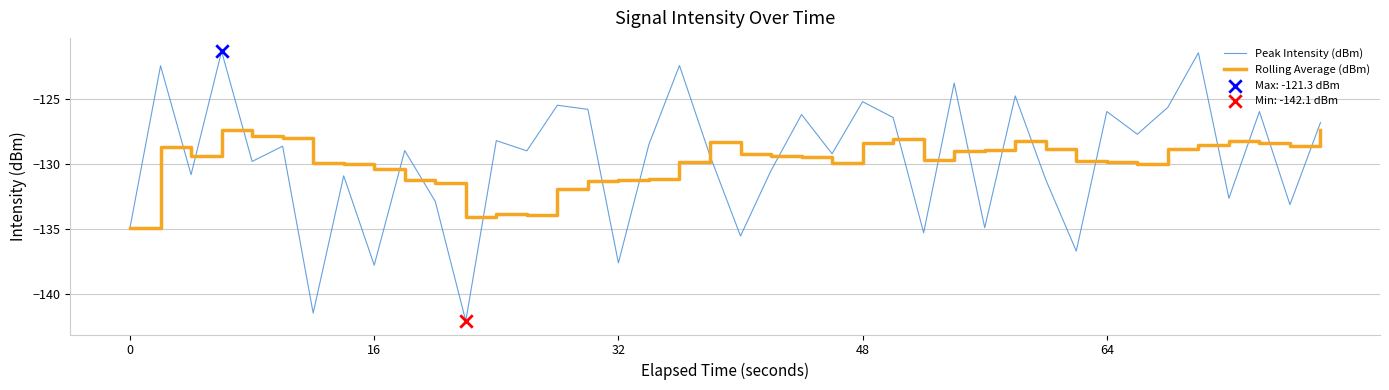

Which series has the widest spread of values?

Peak Intensity (dBm)